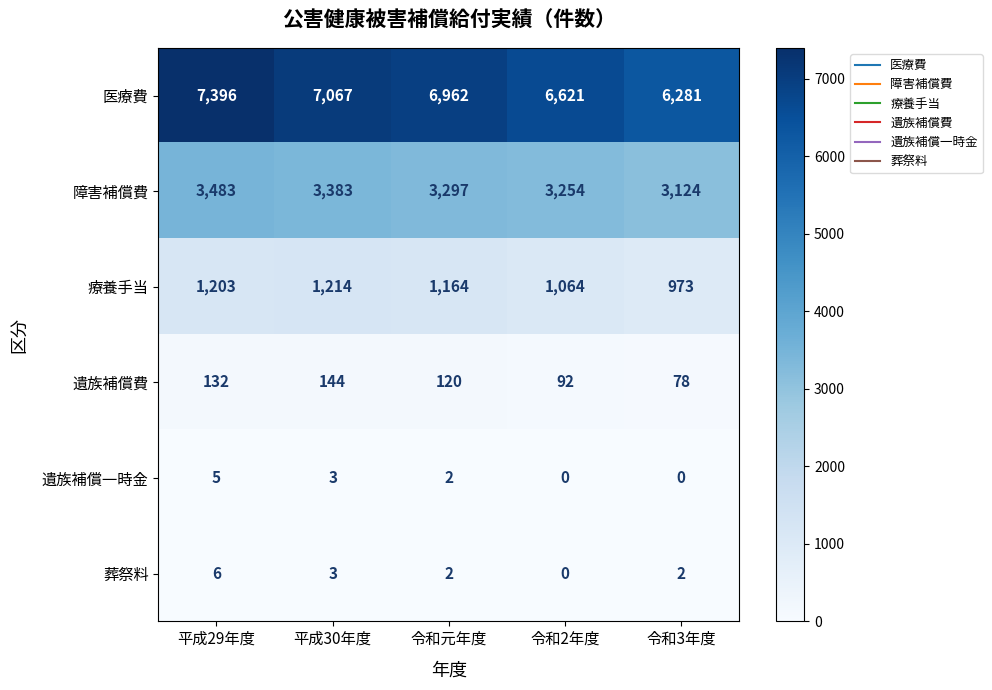

Rank the series by their maximum value, from highest to lowest.

医療費, 障害補償費, 療養手当, 遺族補償費, 葬祭料, 遺族補償一時金